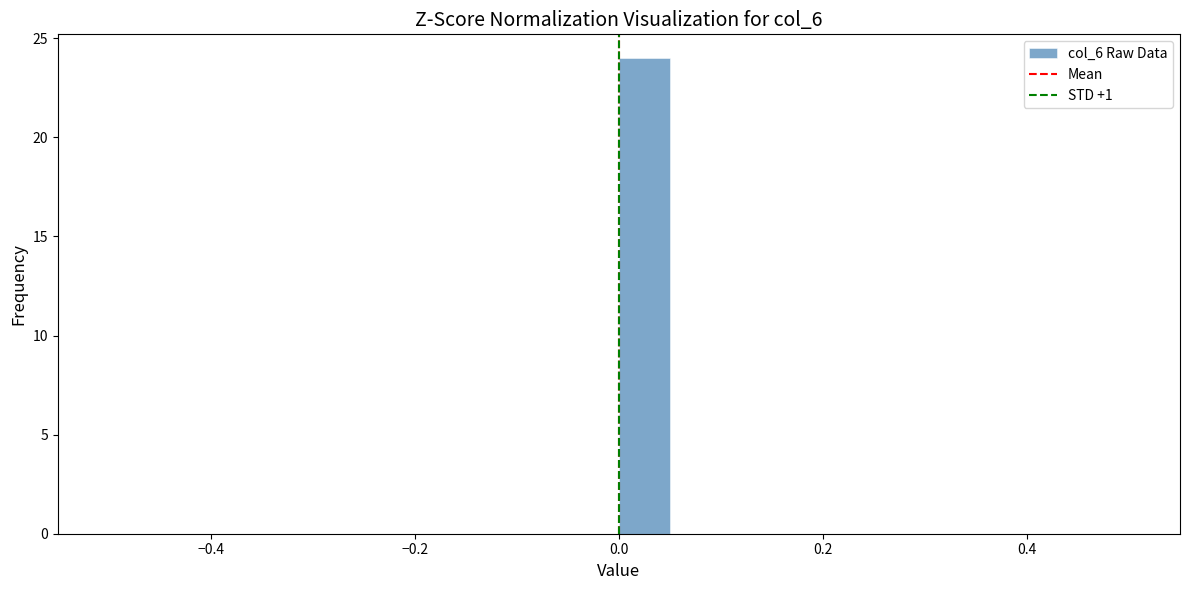

Around what value on the x-axis is the tallest bar? Give the approximate position of its centre, as read against the axis.

0.02